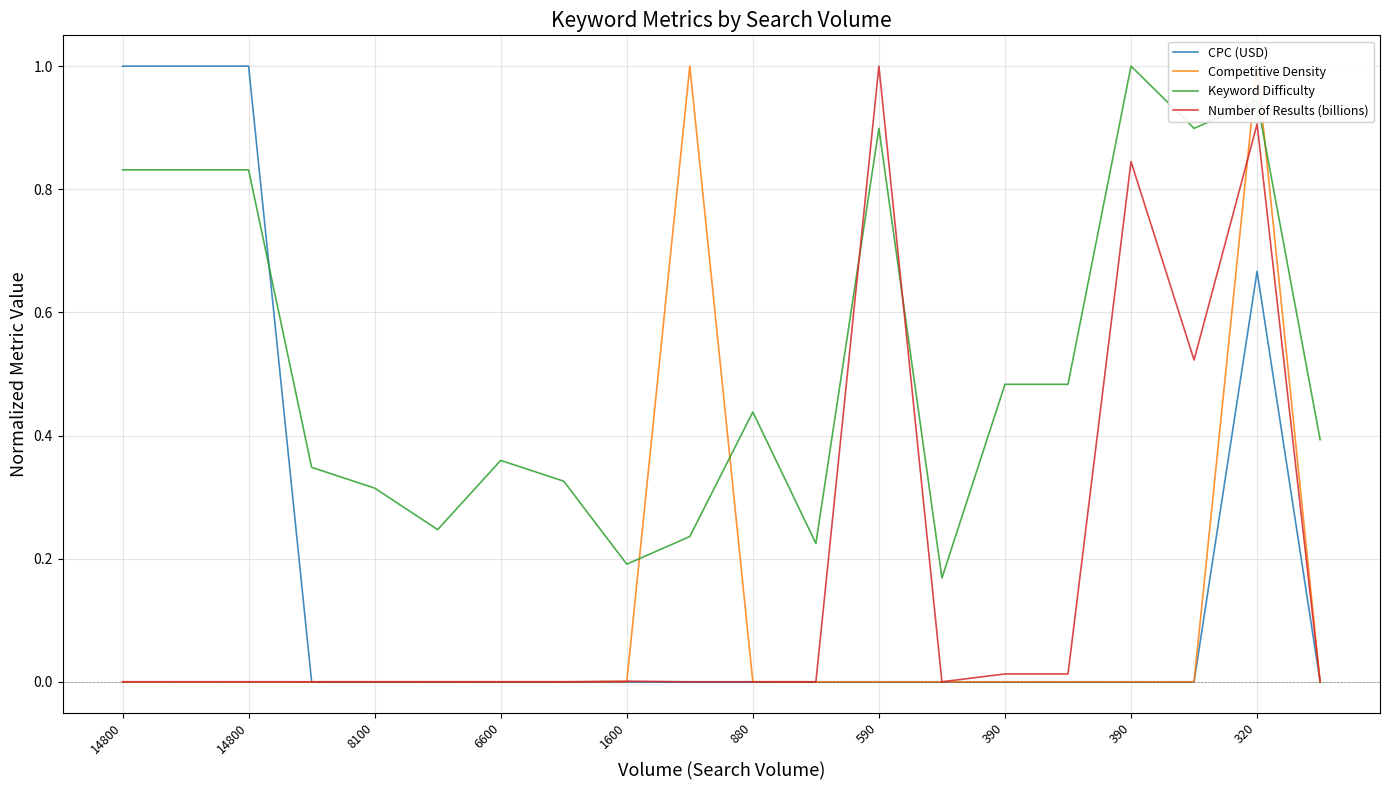

How many times do Number of Results (billions) and Keyword Difficulty cross each other?

2